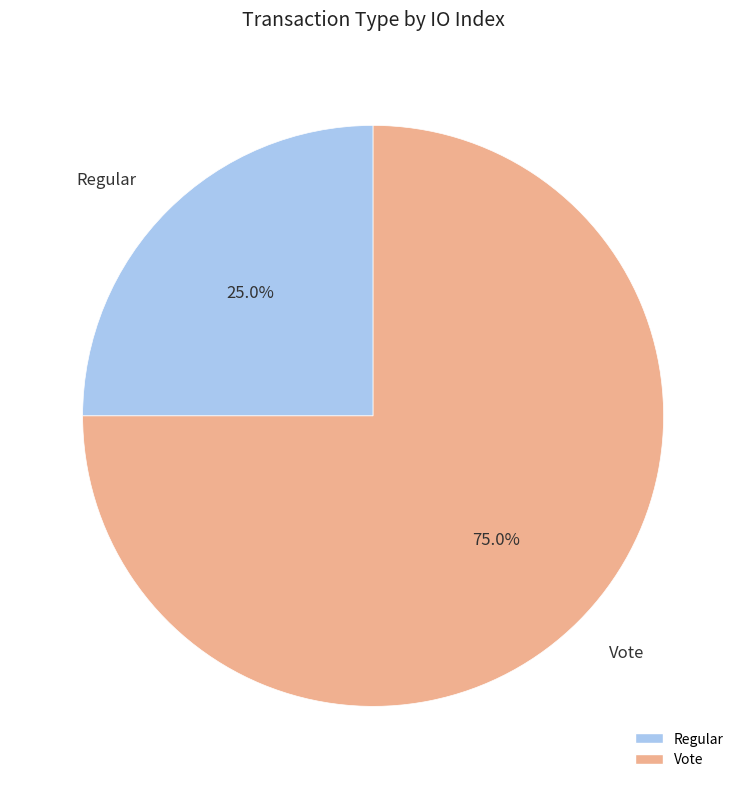

Count the number of slices in the pie.

2